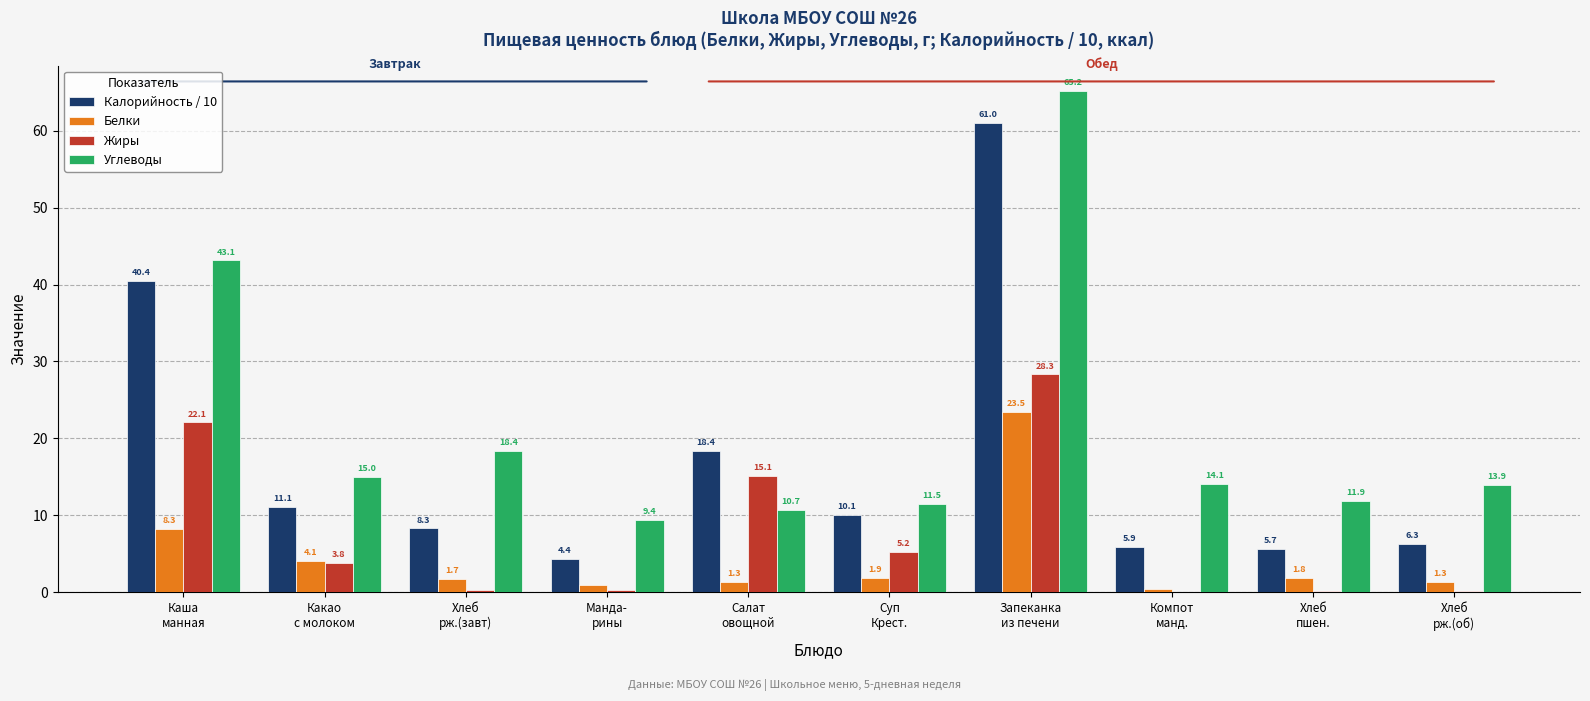

What is the highest value of the Углеводы series?

65.2